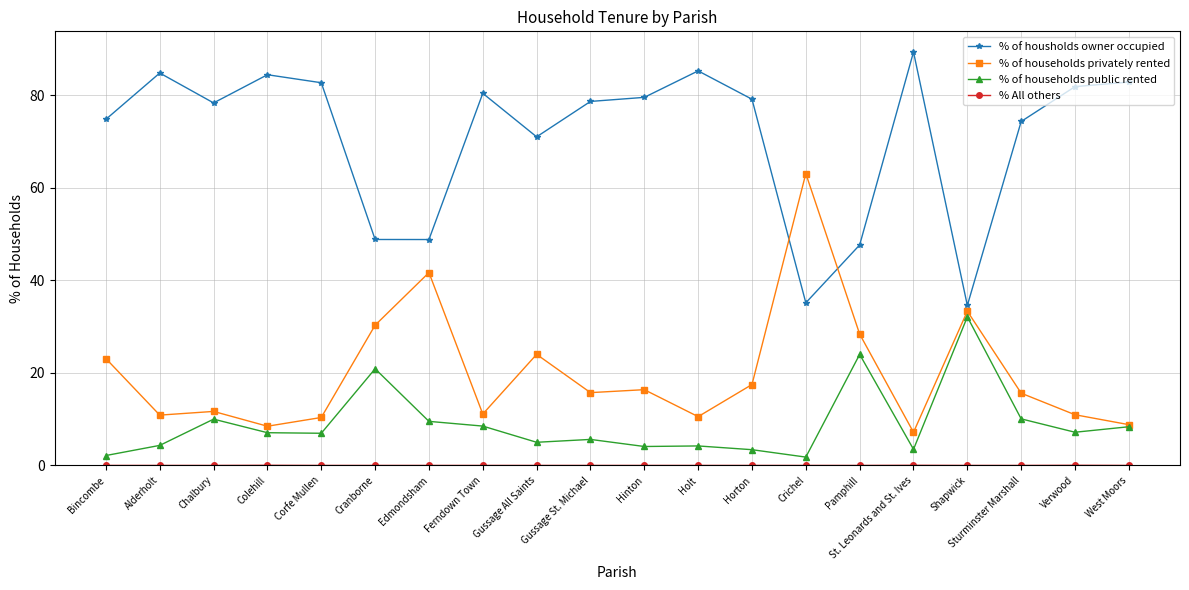

True or false: % of households public rented and % of housholds owner occupied cross at least once.

False